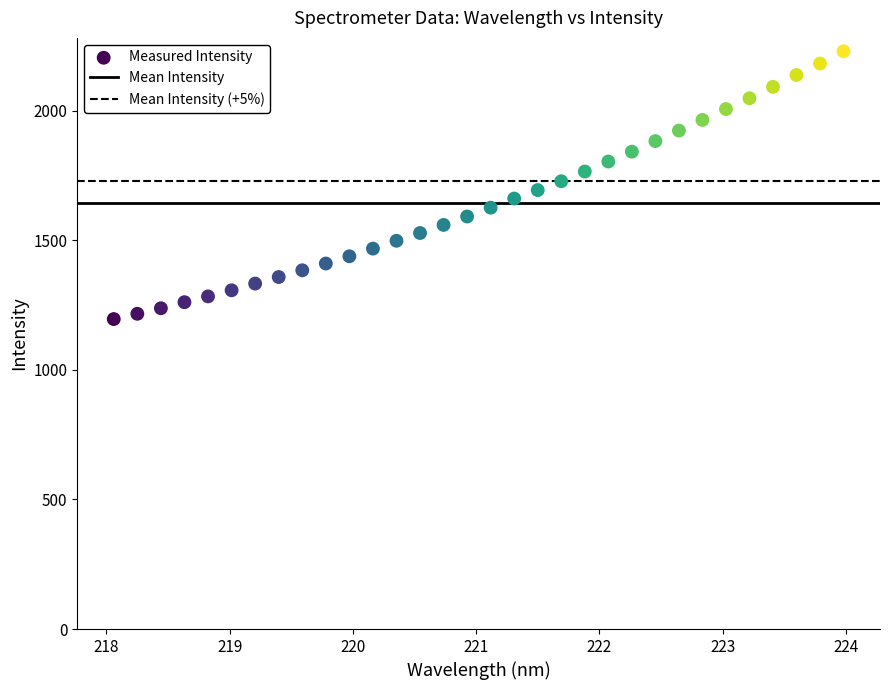

What is the range of X values (max minus min)?

5.9